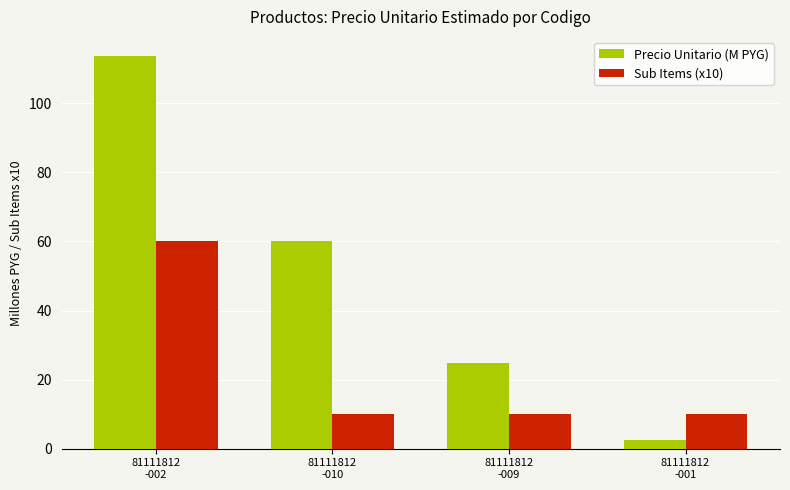

What is the minimum value for Precio Unitario (M PYG)?

2.4